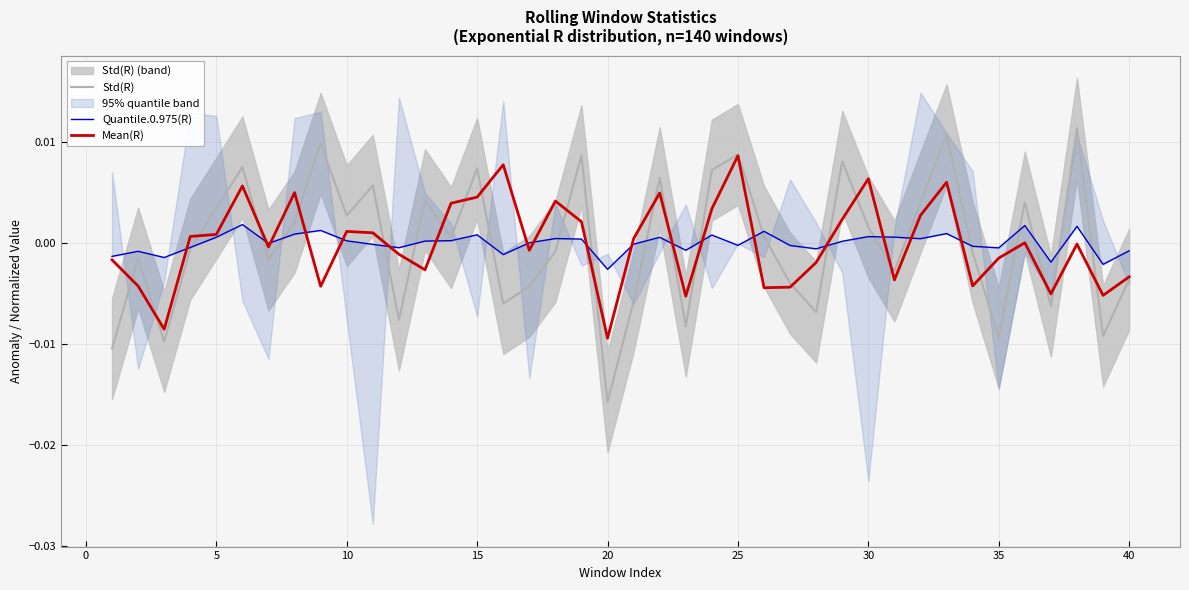

Which series has the largest total across all categories?

Mean(R)